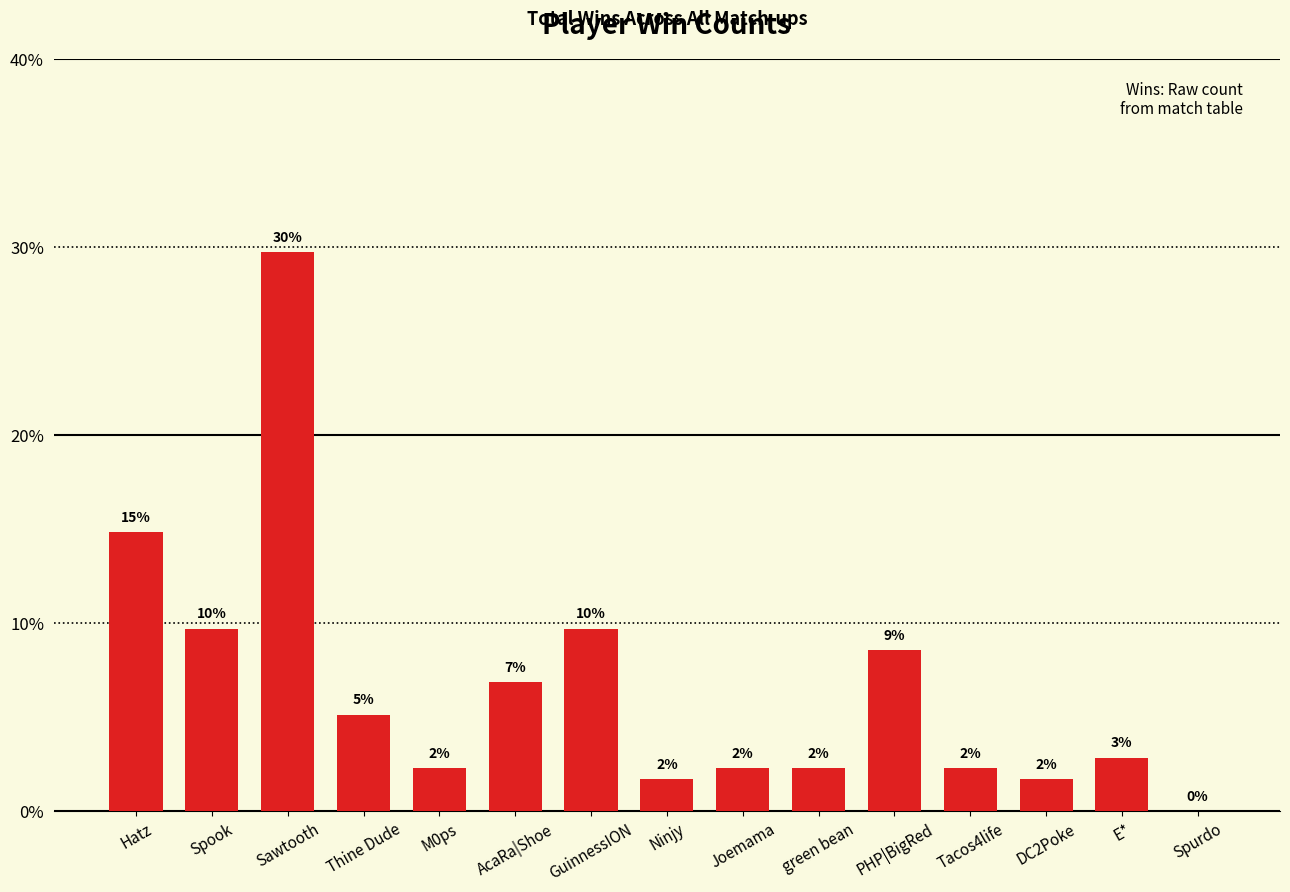

Reading left to right, what are all the values shown in this chart?

Hatz=14.9	Spook=9.7	Sawtooth=29.7	Thine Dude=5.1	M0ps=2.3	AcaRa|Shoe=6.9	GuinnessION=9.7	Ninjy=1.7	Joemama=2.3	green bean=2.3	PHP|BigRed=8.6	Tacos4life=2.3	DC2Poke=1.7	E*=2.9	Spurdo=0.0